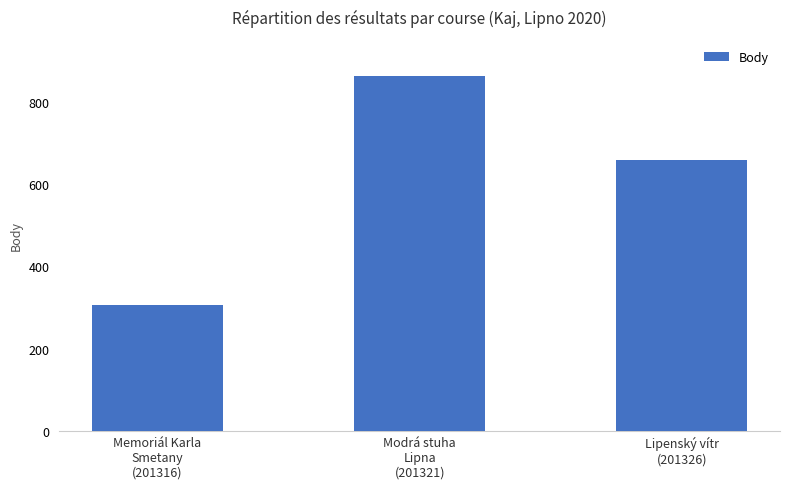

List the labels in order of value, smallest first.

Memoriál Karla
Smetany
(201316), Lipenský vítr
(201326), Modrá stuha
Lipna
(201321)